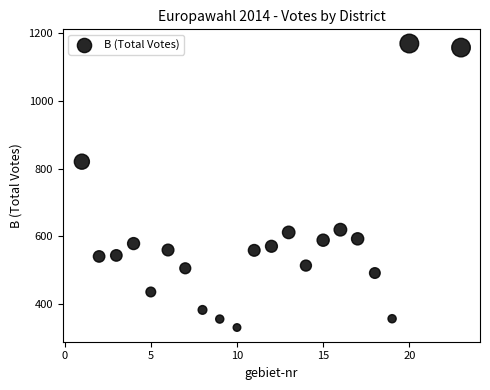

What is the range of X values (max minus min)?

22